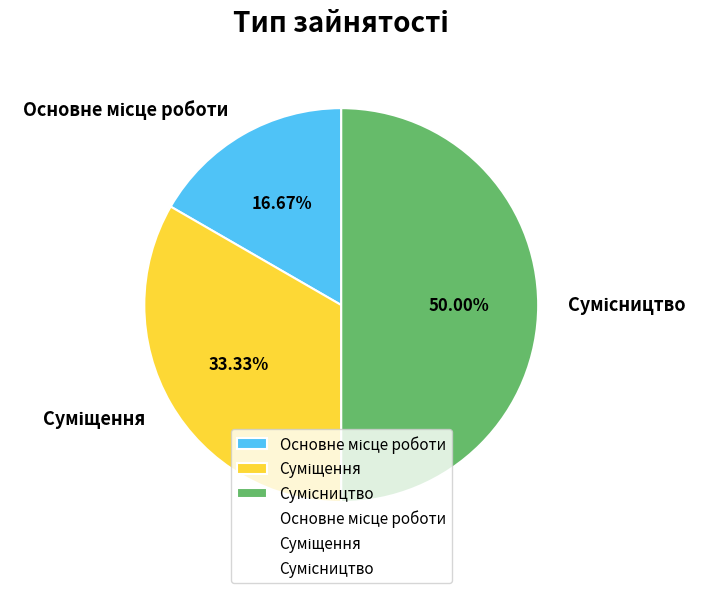

How many segments does this pie chart have?

3